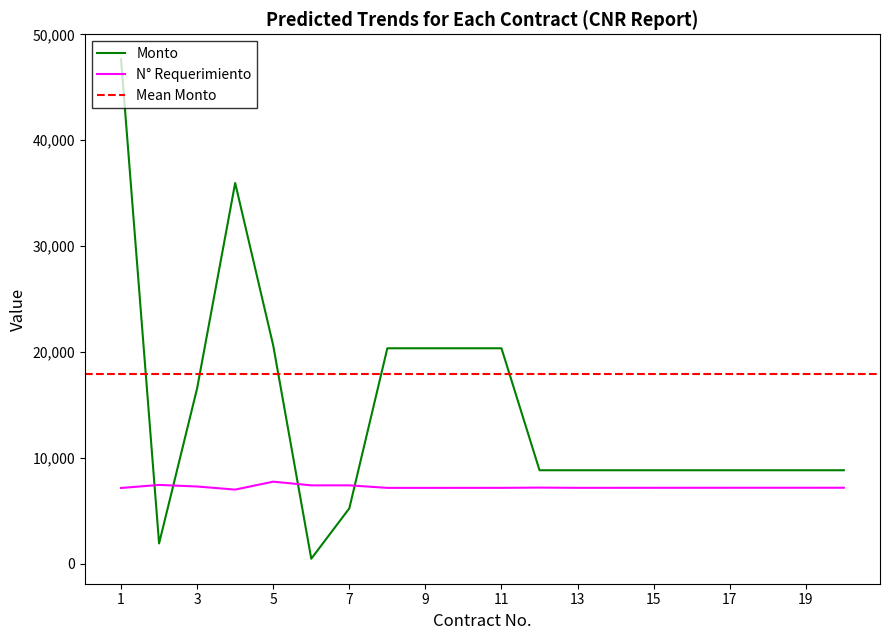

Between 2 and 6, which series saw the biggest shift?

Monto